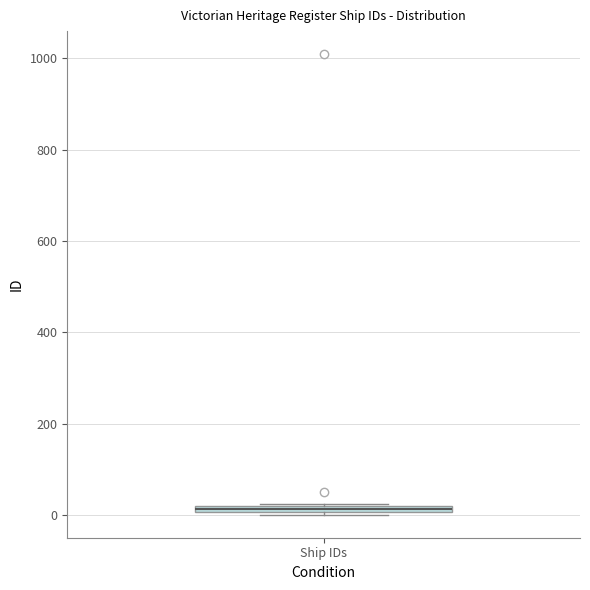

Where is the upper edge of the box for Ship IDs on the y-axis? The values are not printed on the chart, so give them approximately, as read against the axis.

20